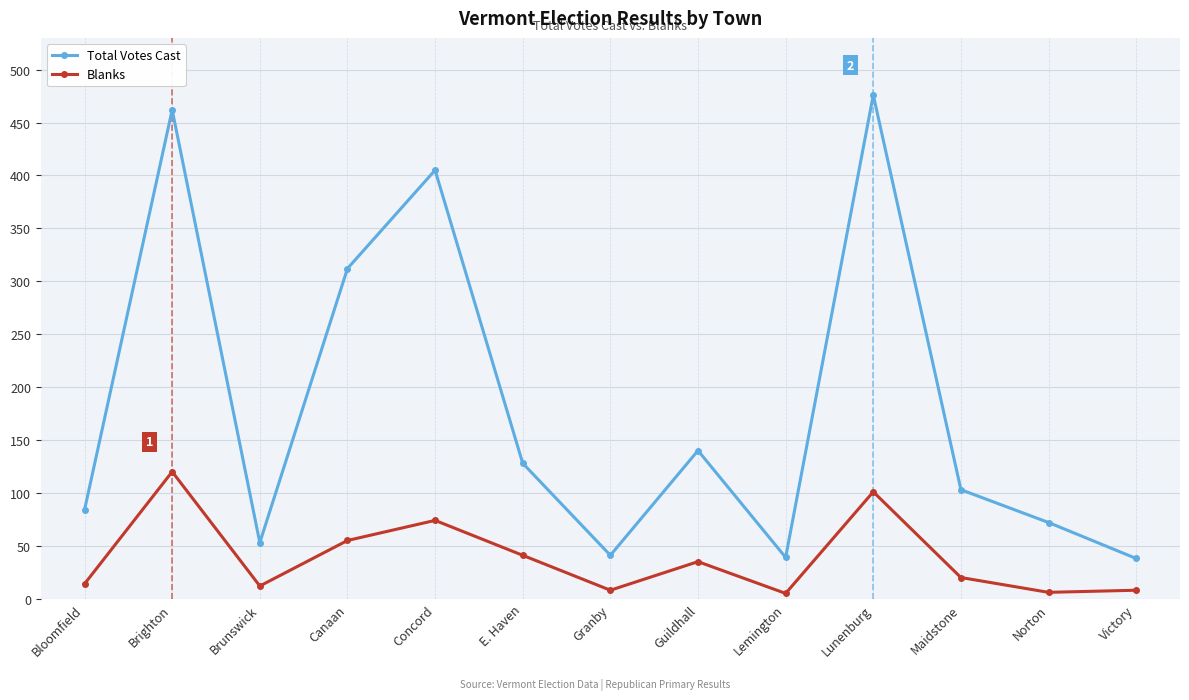

True or false: Blanks and Total Votes Cast intersect in this chart.

False